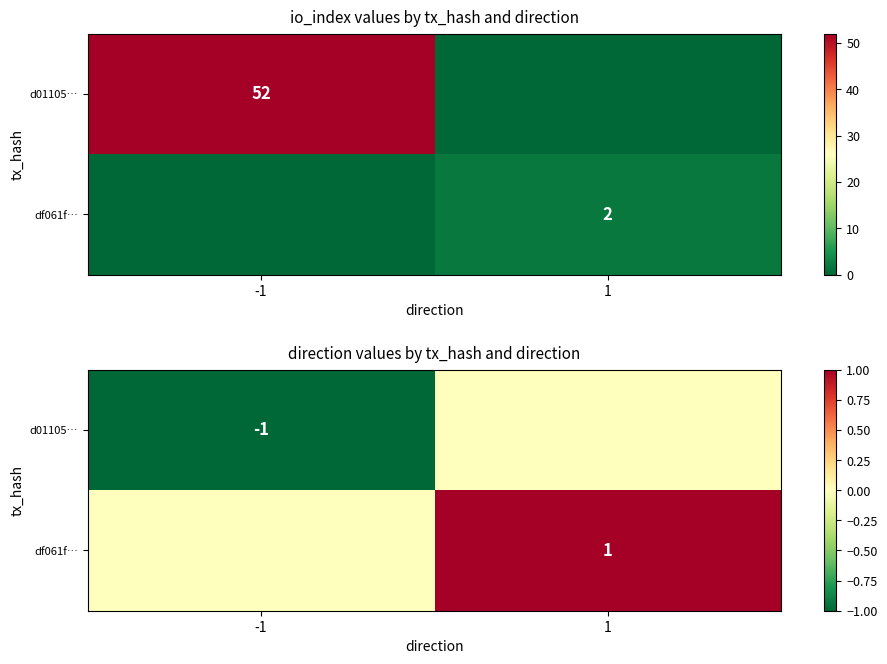

What is the difference between the highest and lowest values at -1?

1